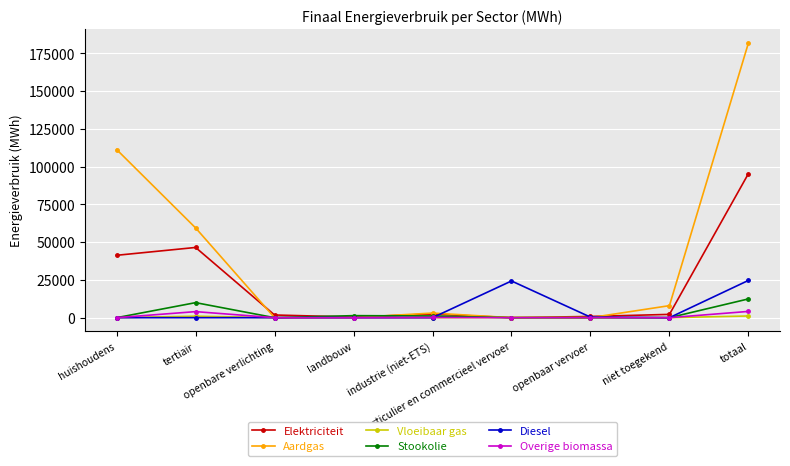

What is the approximate value of Vloeibaar gas at landbouw?

3.9